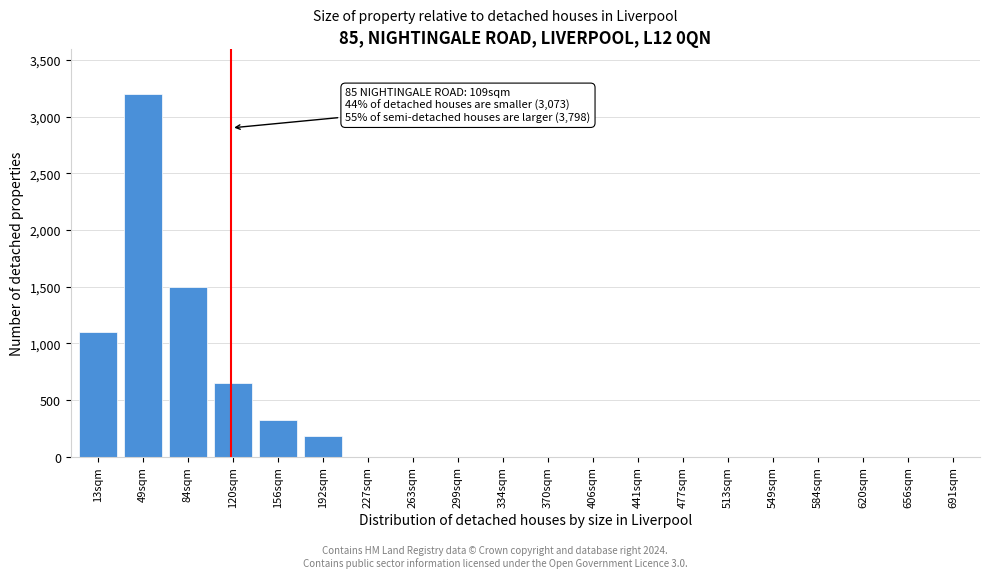

Reading left to right, what are all the values shown in this chart?

13sqm=1100	49sqm=3200	84sqm=1500	120sqm=650	156sqm=320	192sqm=180	227sqm=0	263sqm=0	299sqm=0	334sqm=0	370sqm=0	406sqm=0	441sqm=0	477sqm=0	513sqm=0	549sqm=0	584sqm=0	620sqm=0	656sqm=0	691sqm=0